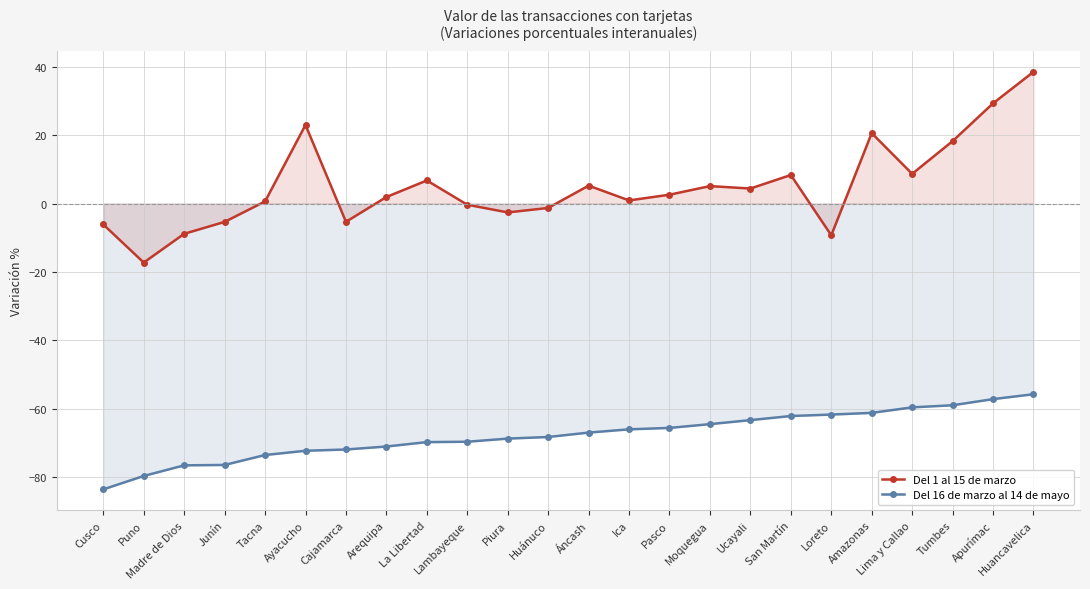

The Del 16 de marzo al 14 de mayo series shows -88.7 at Áncash. True or false?

False